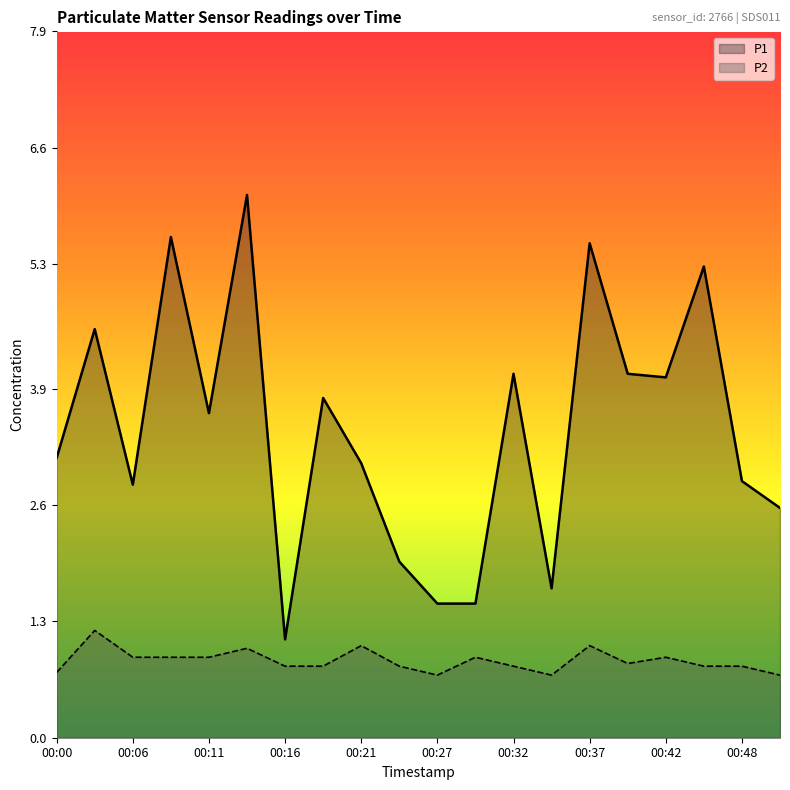

What is the difference between the maximum and minimum values in the P2 series?

0.5